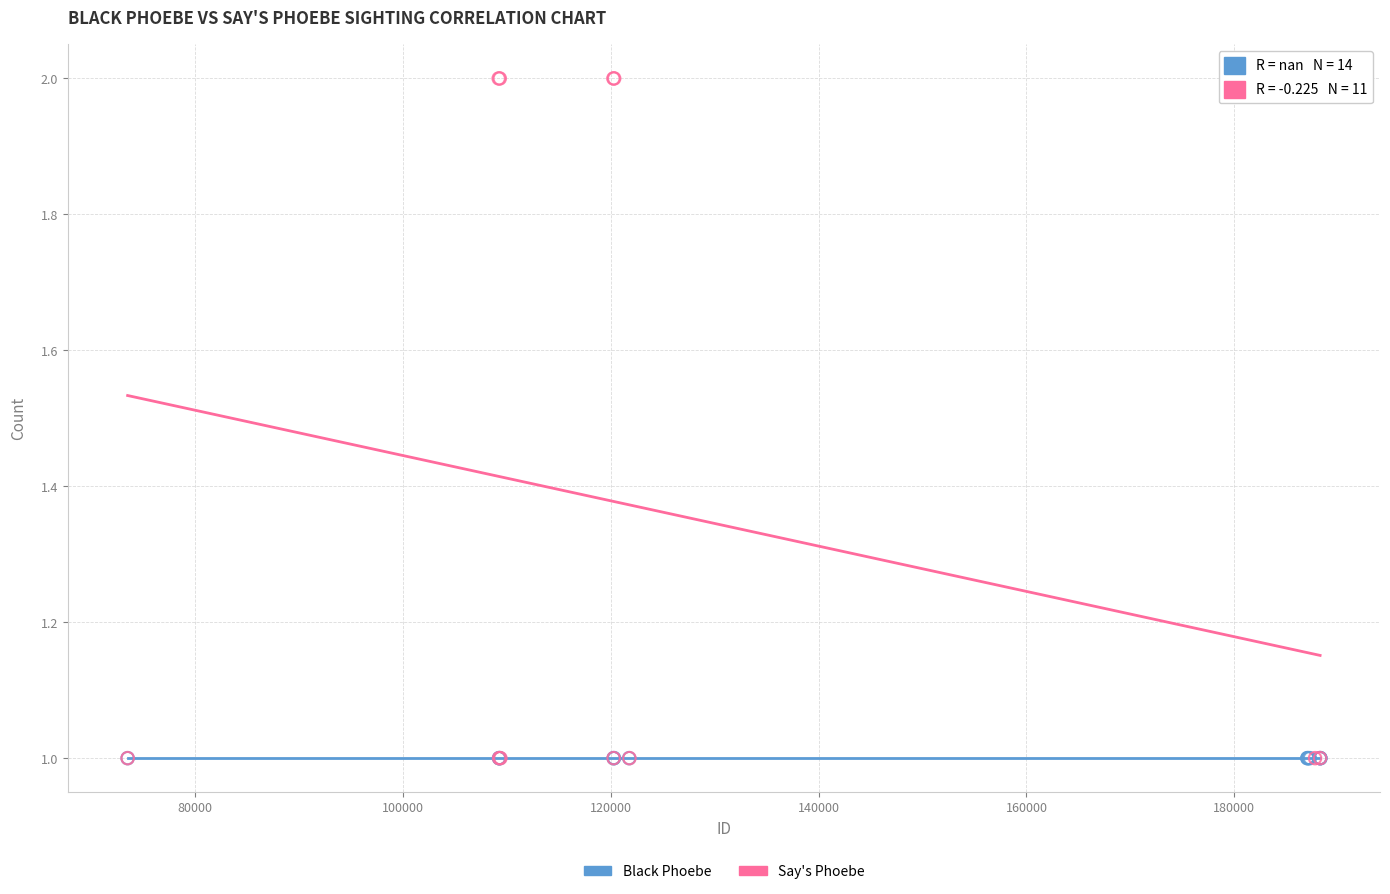

Which series reaches the maximum Y coordinate?

Say's Phoebe